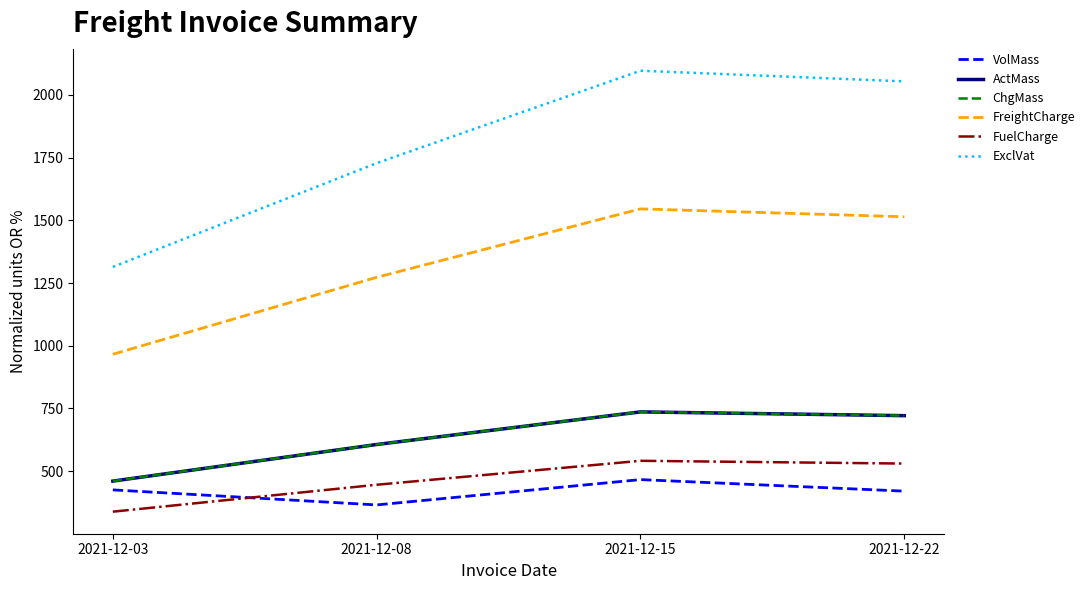

Is it true that FuelCharge equals 445.4 at 2021-12-08?

True